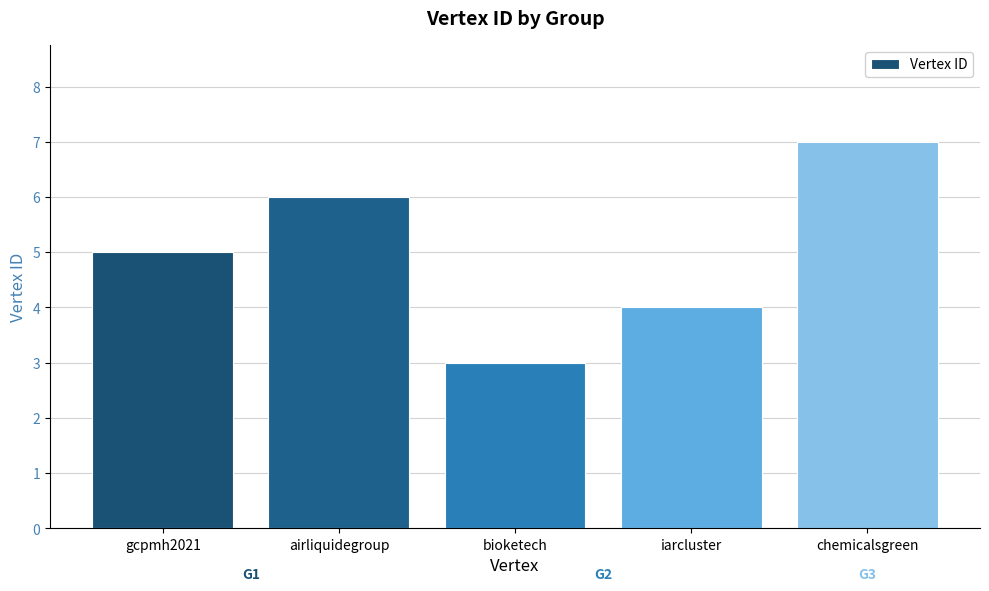

How many bars are there in total?

5